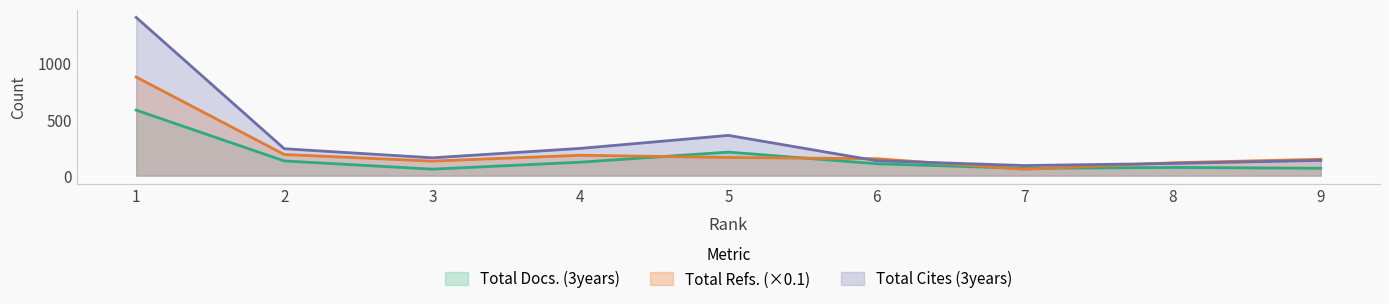

What is the sum of all Total Docs. (3years) values?

1413.0